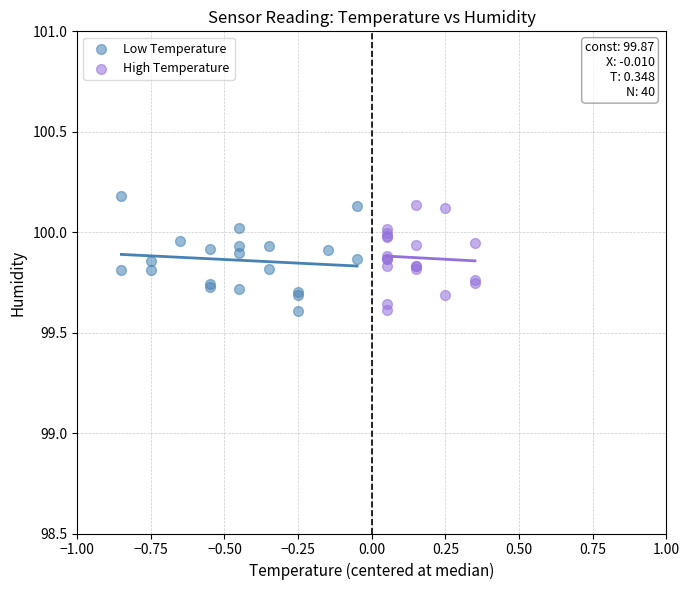

Which series reaches the maximum Y coordinate?

Low Temperature